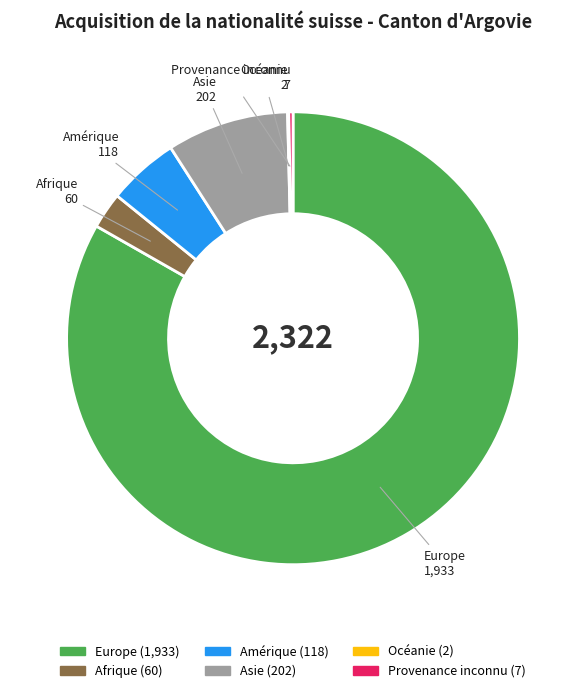

Combined, do Asie and Afrique account for over 50%?

No